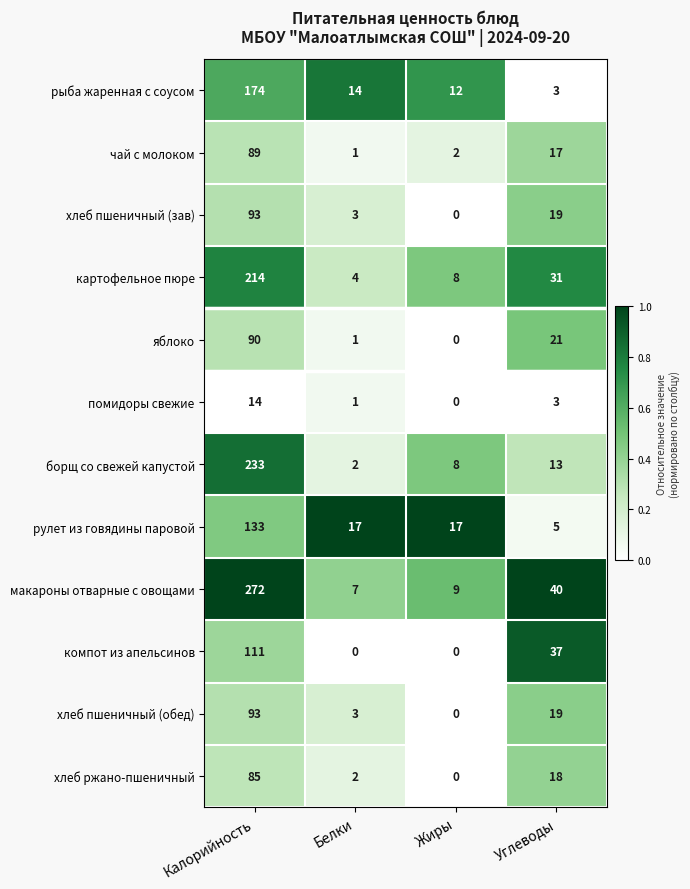

Which series changed the most between Жиры and Углеводы?

компот из апельсинов